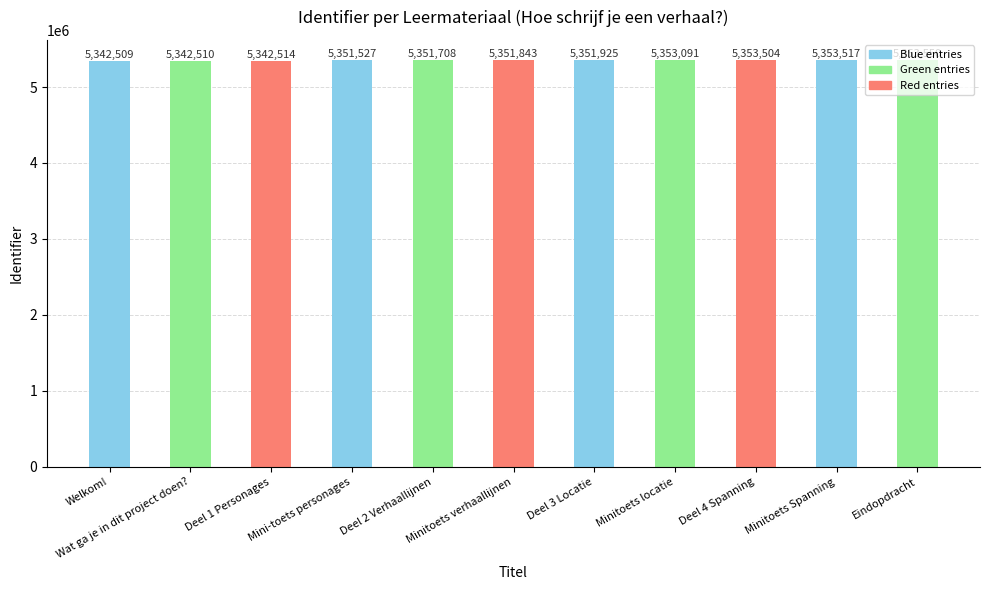

What is the value of the 7th bar from the left?

5351925